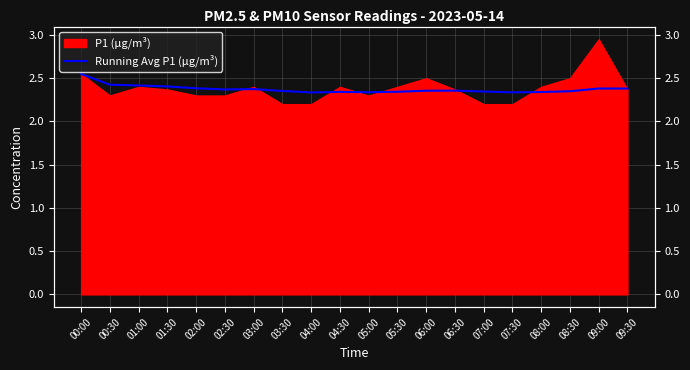

What is the sum of the values at 04:00 and 04:30?

4.7